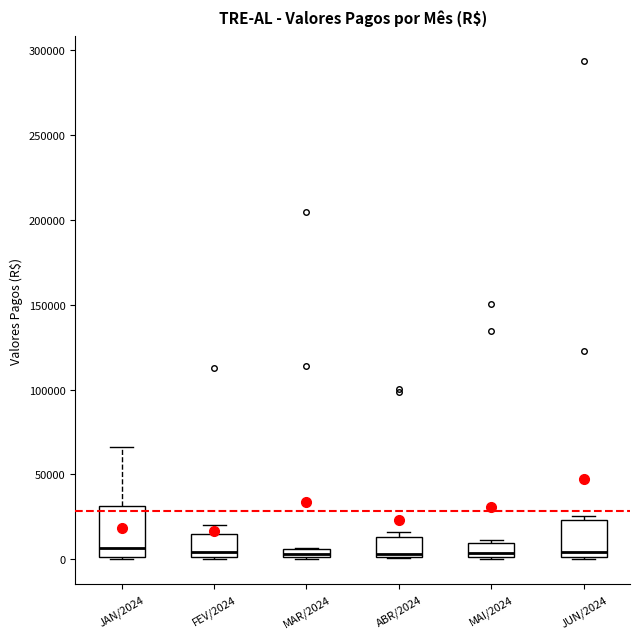

Where is the upper edge of the box for ABR/2024 on the y-axis? The values are not printed on the chart, so give them approximately, as read against the axis.

15000